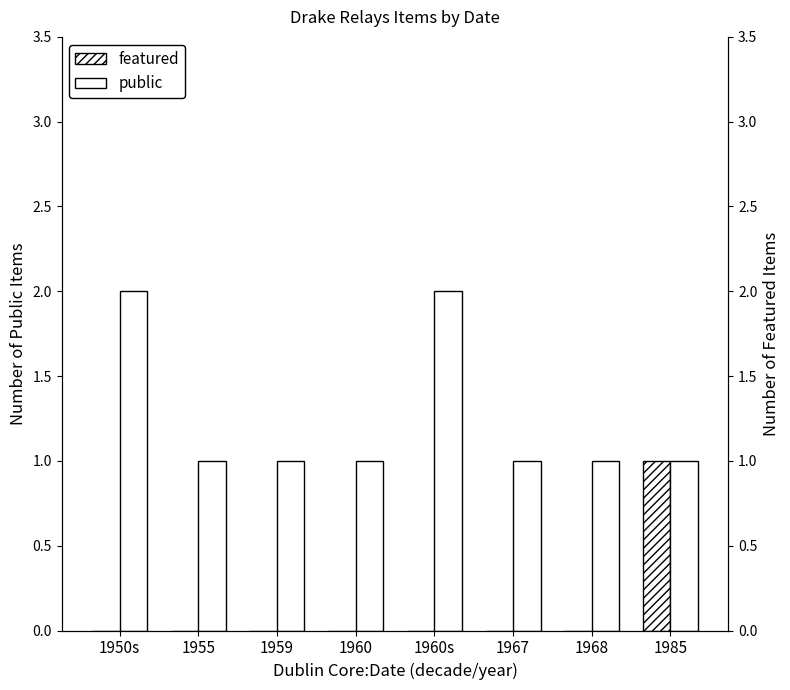

How many data points in featured are above 0?

1